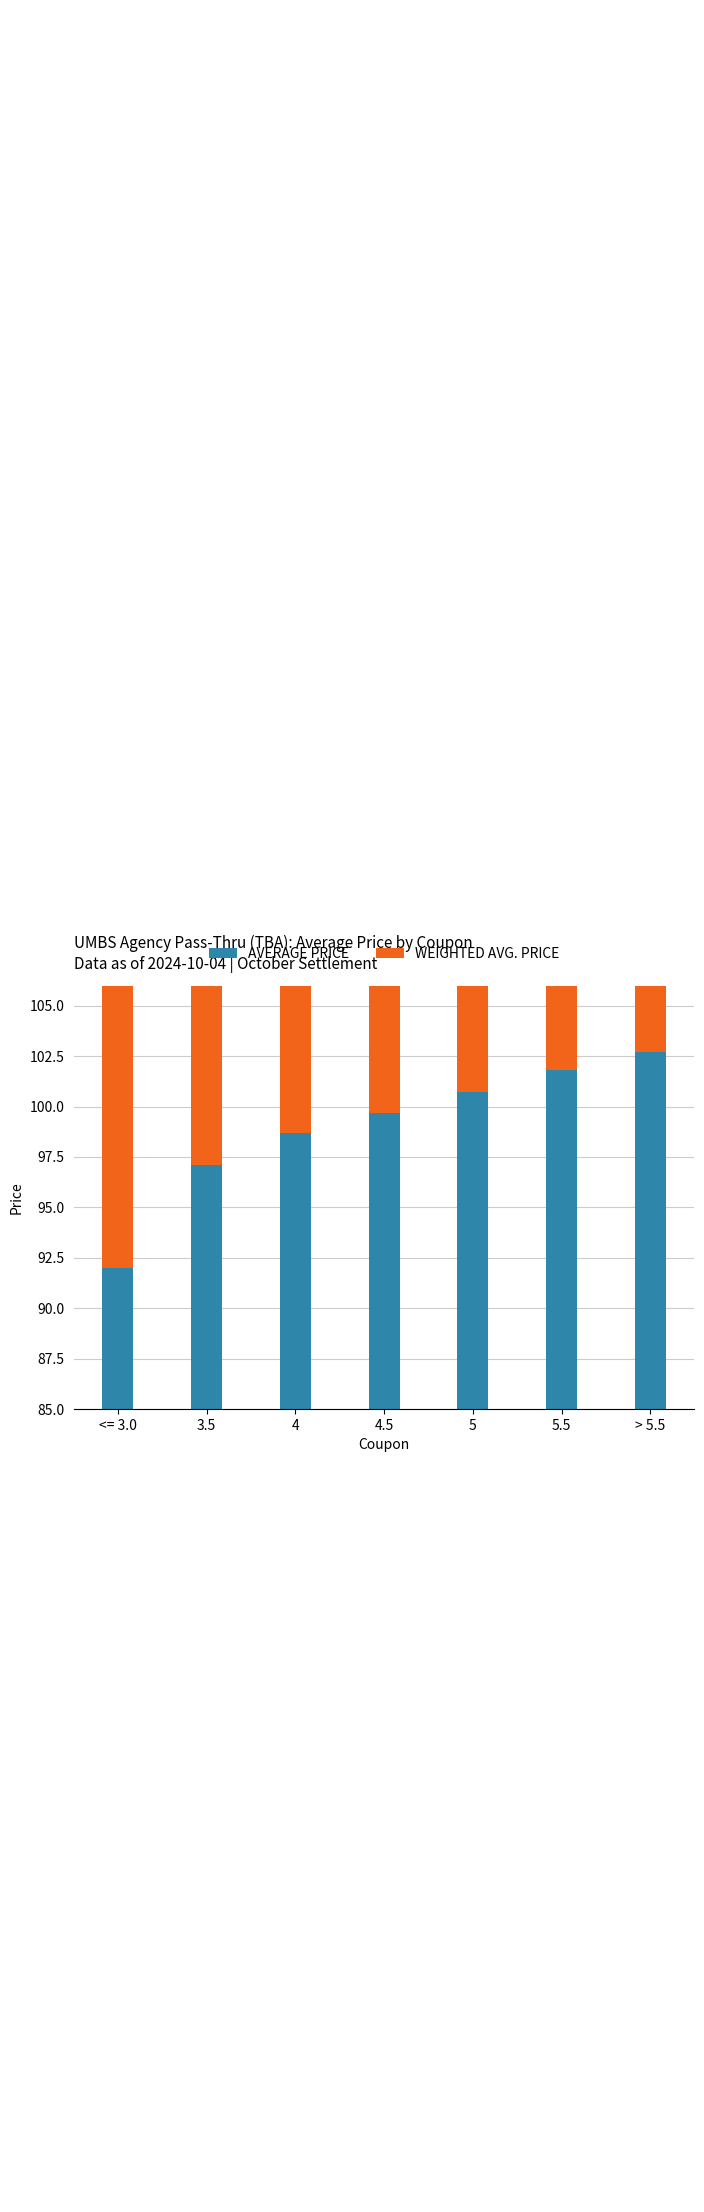

What is the sum of the WEIGHTED AVG. PRICE values at 4.5 and 4?

198.5